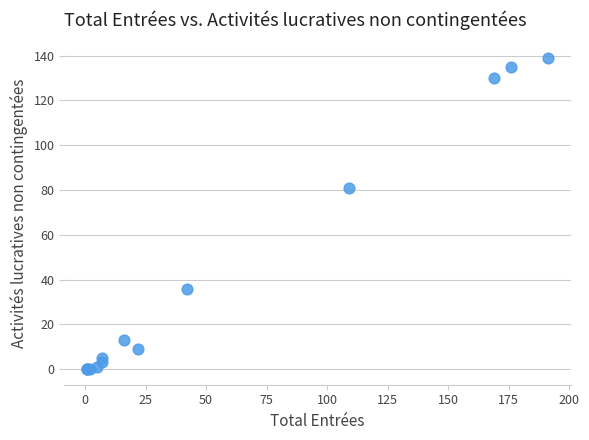

What Y value in the scatter plot is closest to 69?

81